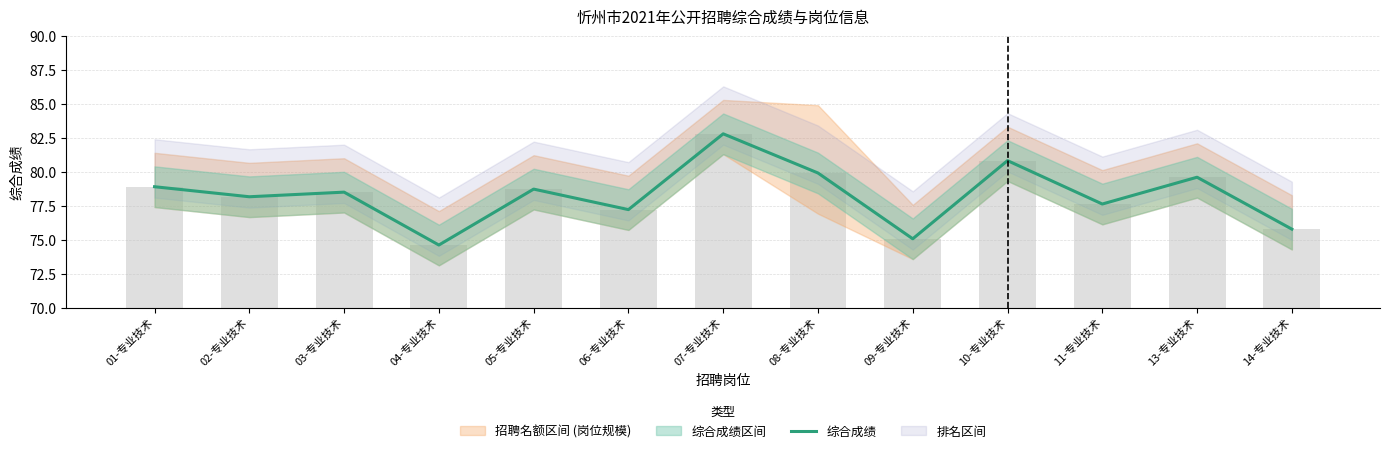

List the labels in order of value, largest first.

07-专业技术, 10-专业技术, 08-专业技术, 13-专业技术, 01-专业技术, 05-专业技术, 03-专业技术, 02-专业技术, 11-专业技术, 06-专业技术, 14-专业技术, 09-专业技术, 04-专业技术